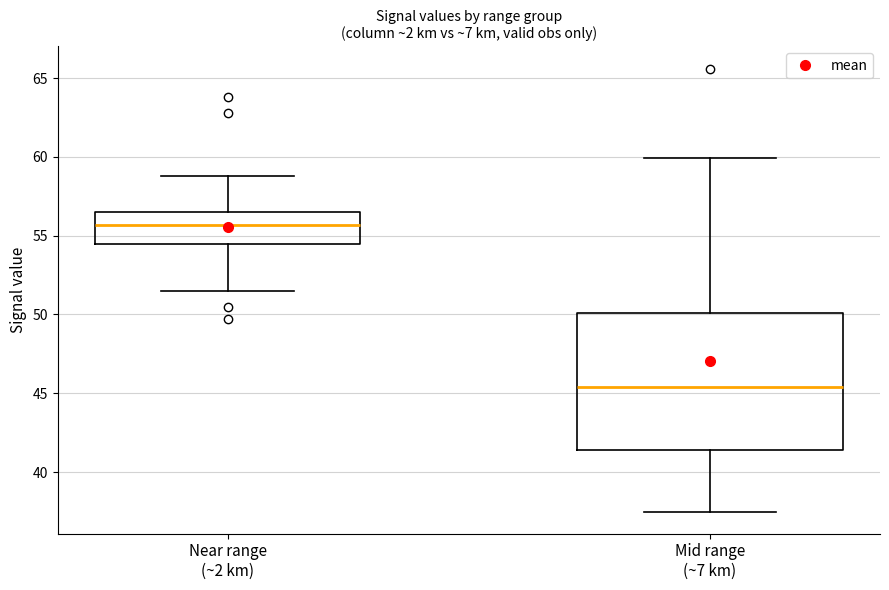

Reading left to right, read every box against the y-axis: the position of its median line, the range the box covers, and the ends of its whiskers. The values are not printed on the chart, so give them approximately, as read against the axis.

Near range (~2 km): median 55.5, box 54.5 to 56.5, whiskers 51.5 to 59.0
Mid range (~7 km): median 45.5, box 41.5 to 50.0, whiskers 37.5 to 60.0